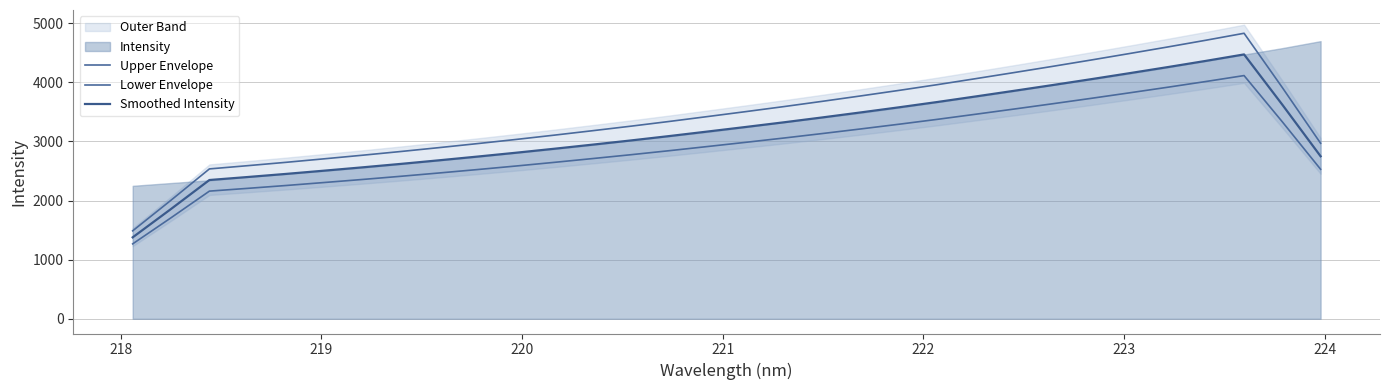

Is it true that Upper Envelope equals 4347.4 at 31?

False